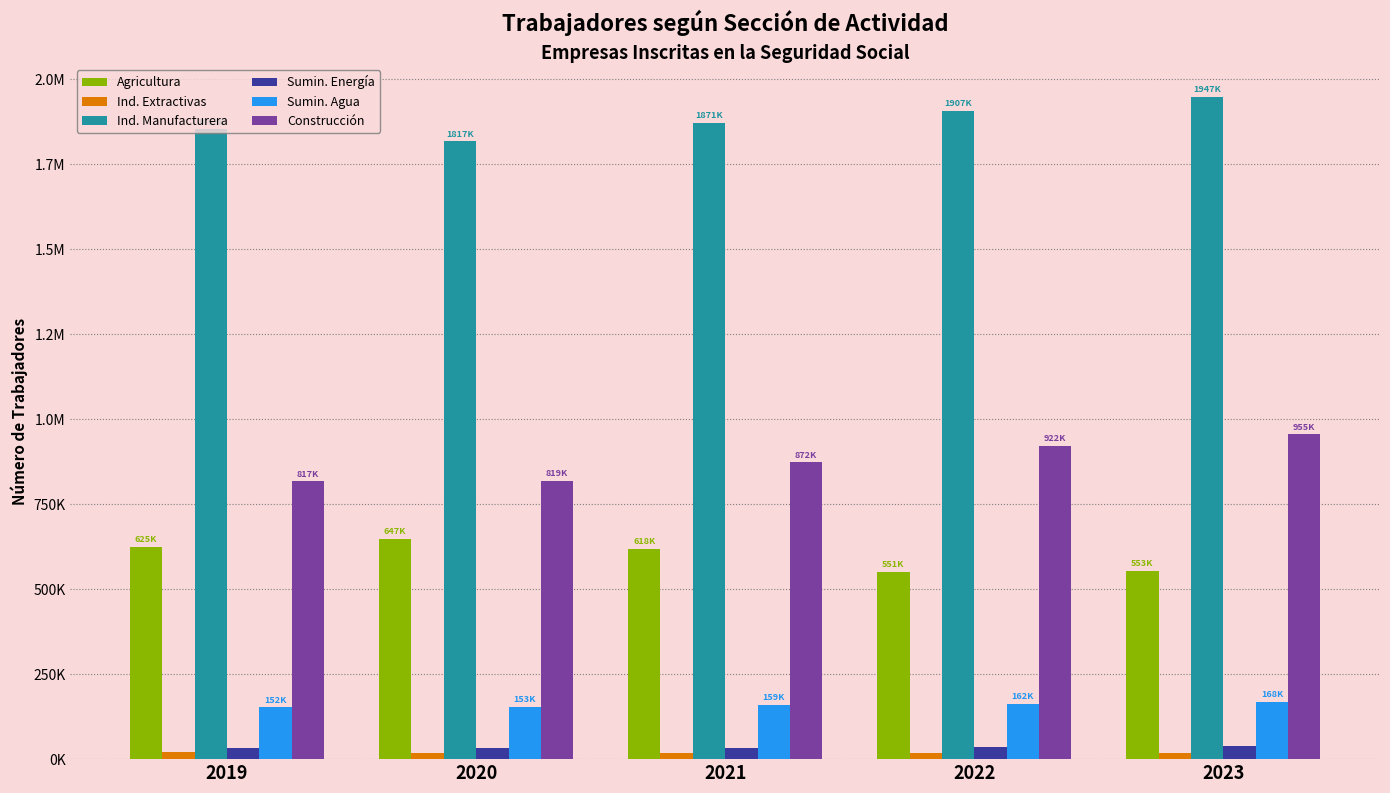

Does the chart contain any negative values?

No